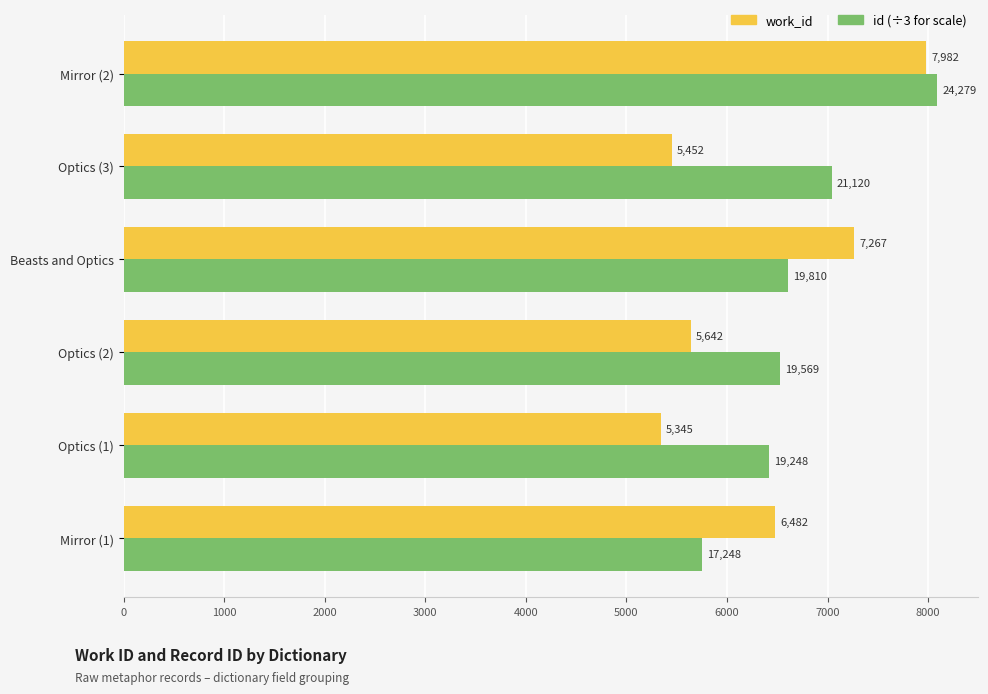

What is the minimum value shown in the chart?

5345.0